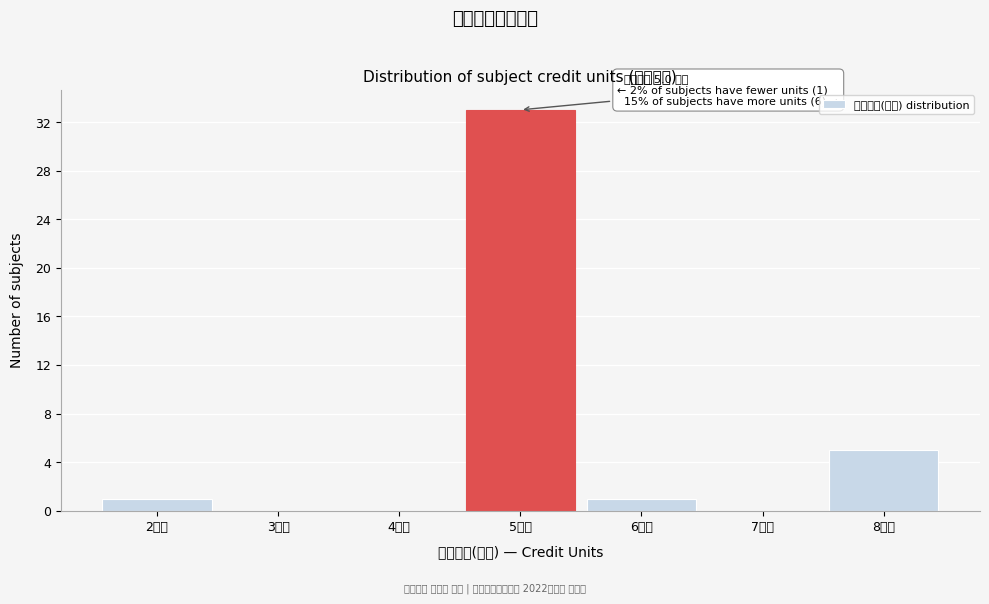

Reading right to left, what are all the values shown in this chart?

8학점=5	7학점=0	6학점=1	5학점=33	4학점=0	3학점=0	2학점=1